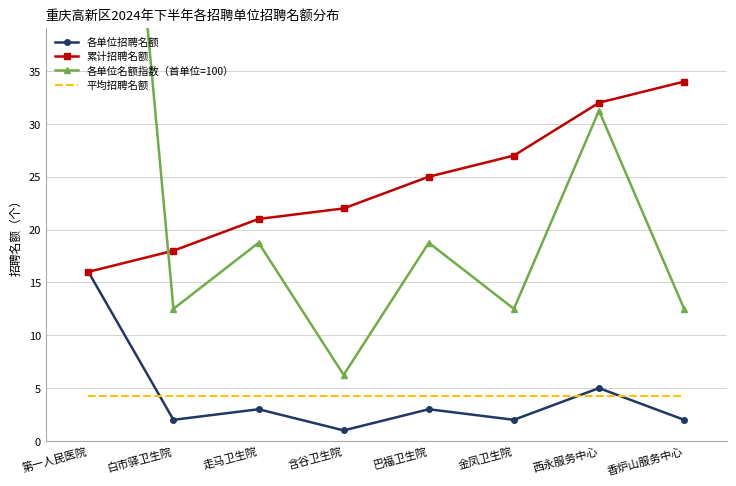

At which label is 各单位名额指数（首单位=100） closest to 53?

西永服务中心